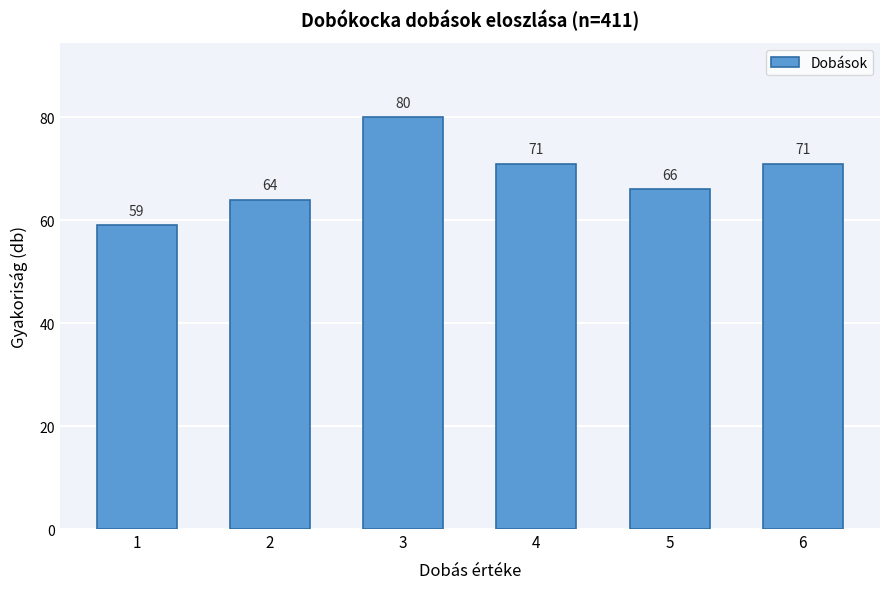

Reading right to left, list all the values displayed in this chart.

71	66	71	80	64	59